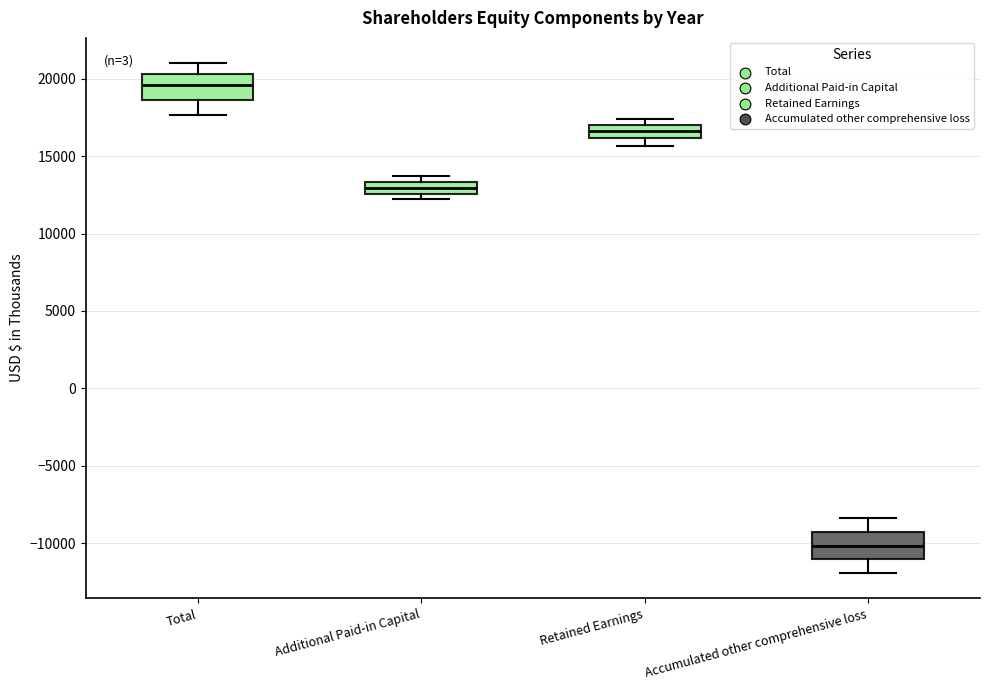

Which box's median line is the lowest?

Accumulated other comprehensive loss